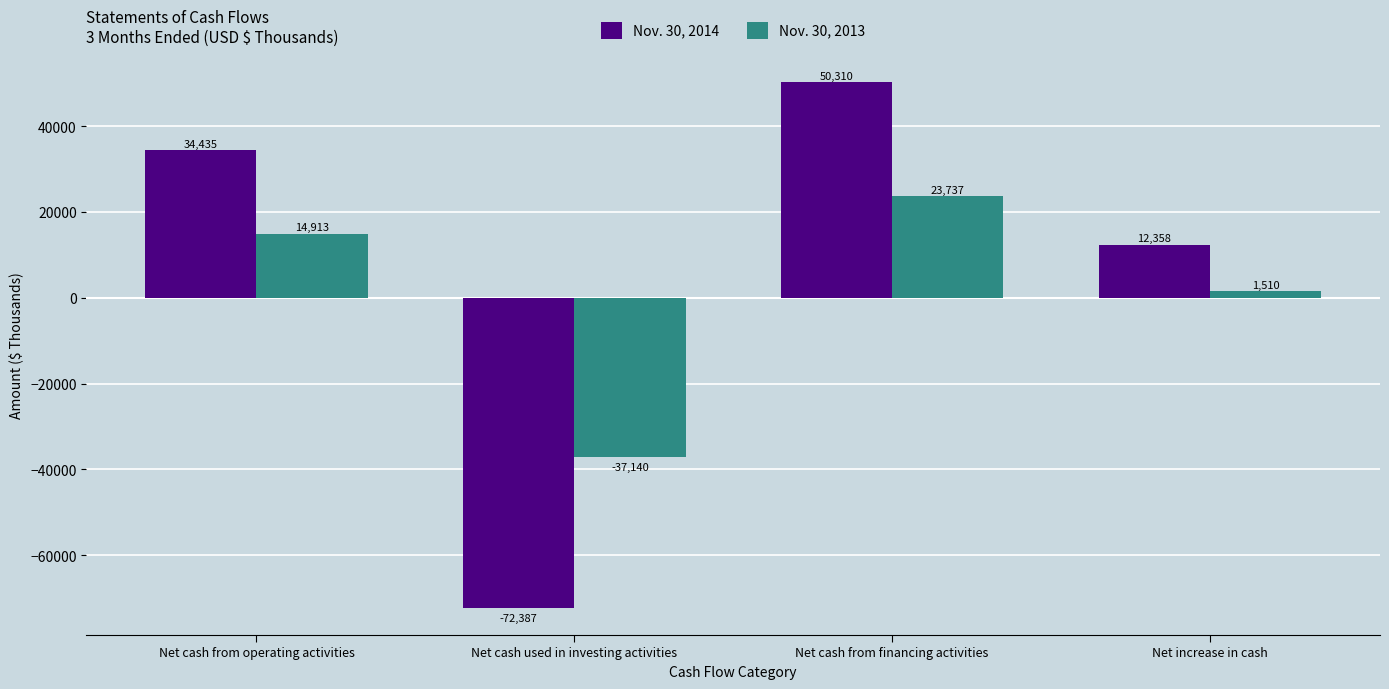

What is the spread (max minus min) of values at Net increase in cash?

10848